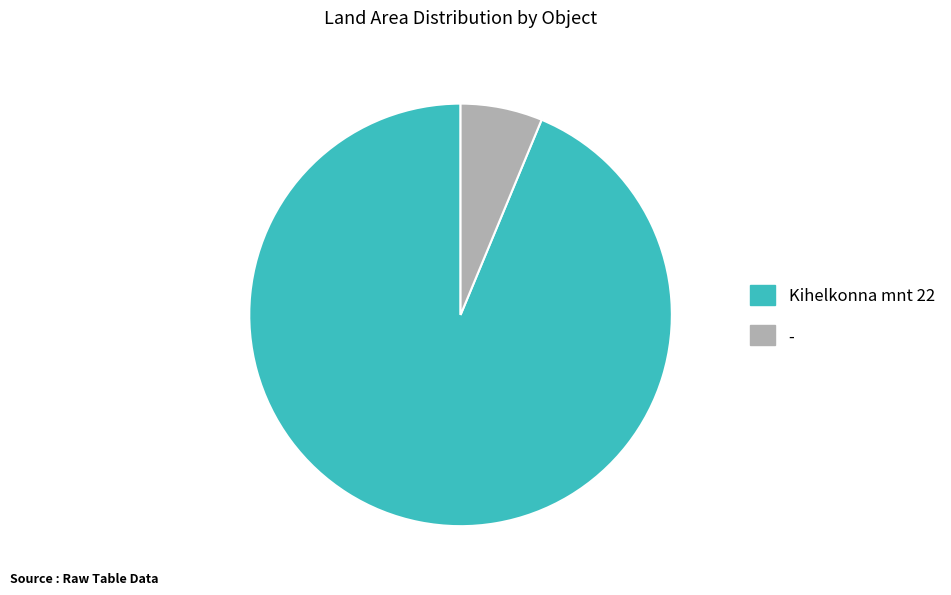

How many slices are in this pie chart?

2